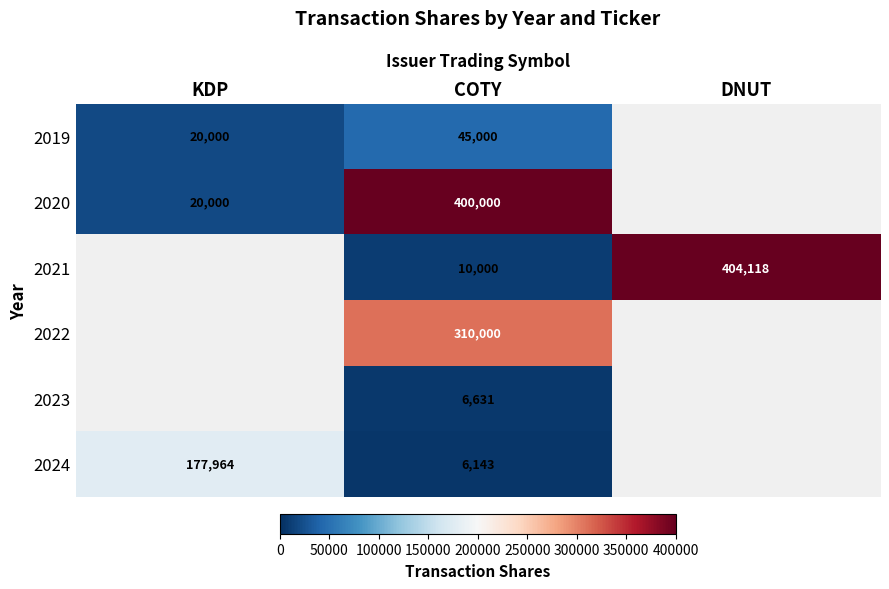

At which category is the sum across all series the highest?

COTY